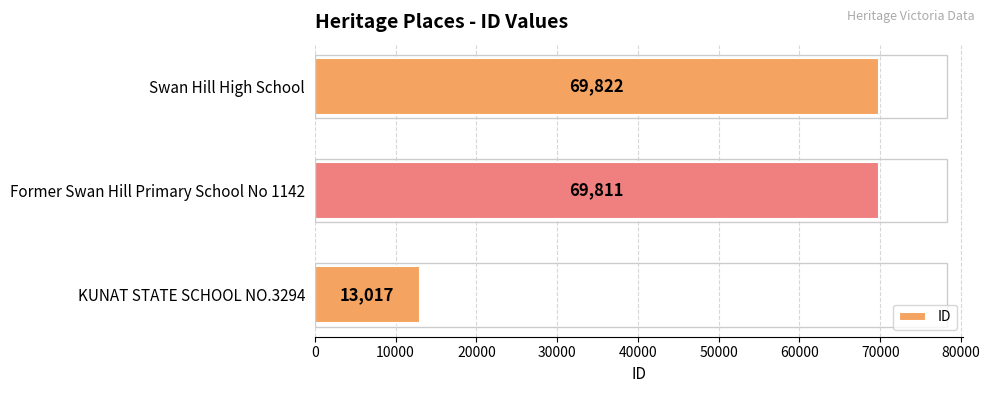

What is the change in value from Former Swan Hill Primary School No 1142 to Swan Hill High School?

+11